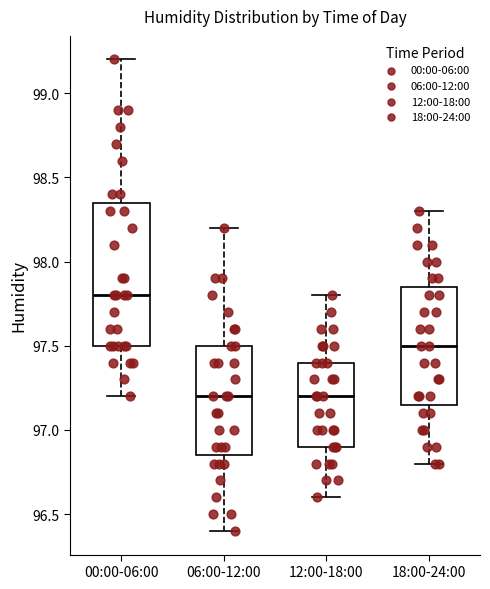

Reading left to right, read every box against the y-axis: the position of its median line, the range the box covers, and the ends of its whiskers. The values are not printed on the chart, so give them approximately, as read against the axis.

00:00-06:00: median 97.80, box 97.50 to 98.35, whiskers 97.20 to 99.20
06:00-12:00: median 97.20, box 96.85 to 97.50, whiskers 96.40 to 98.20
12:00-18:00: median 97.20, box 96.90 to 97.40, whiskers 96.60 to 97.80
18:00-24:00: median 97.50, box 97.15 to 97.85, whiskers 96.80 to 98.30